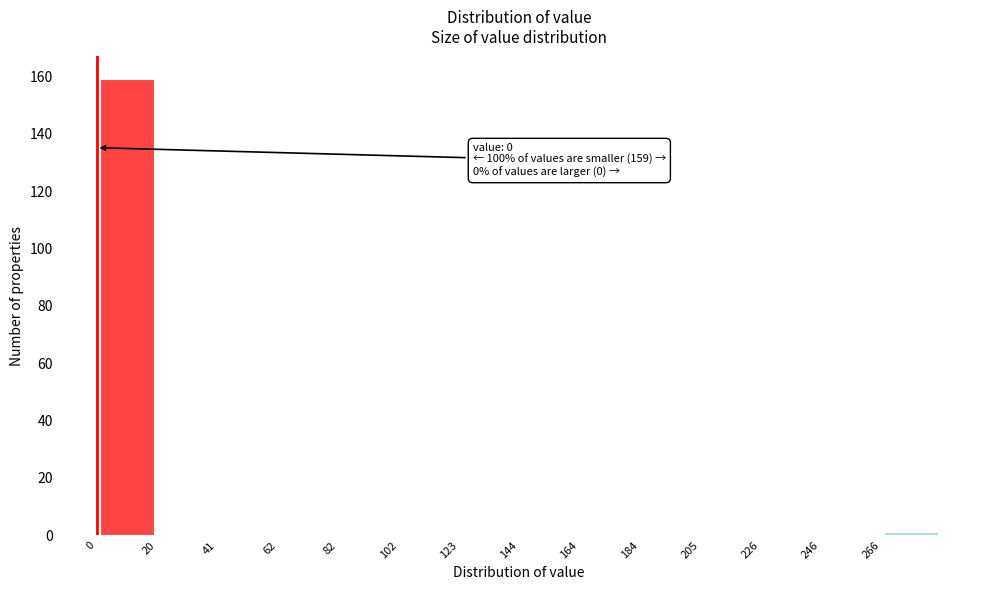

Which range on the x-axis has the tallest bar?

0.0 to 20.5